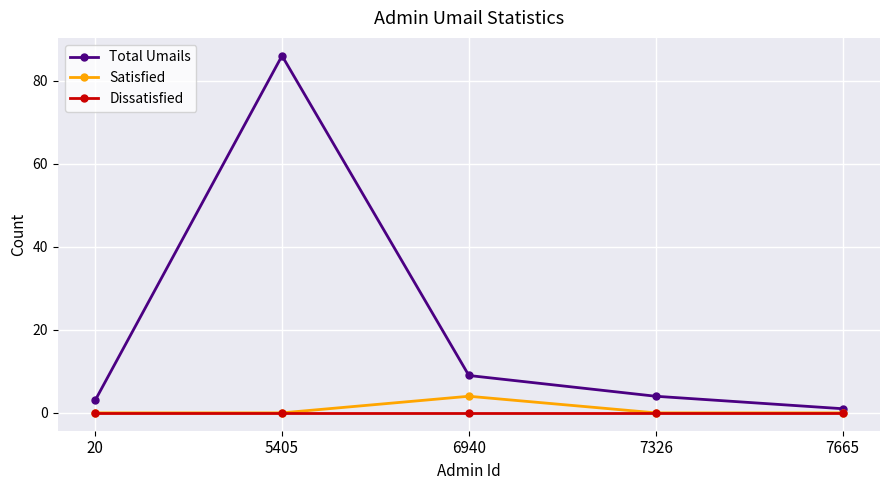

At which label is Total Umails closest to 43?

6940